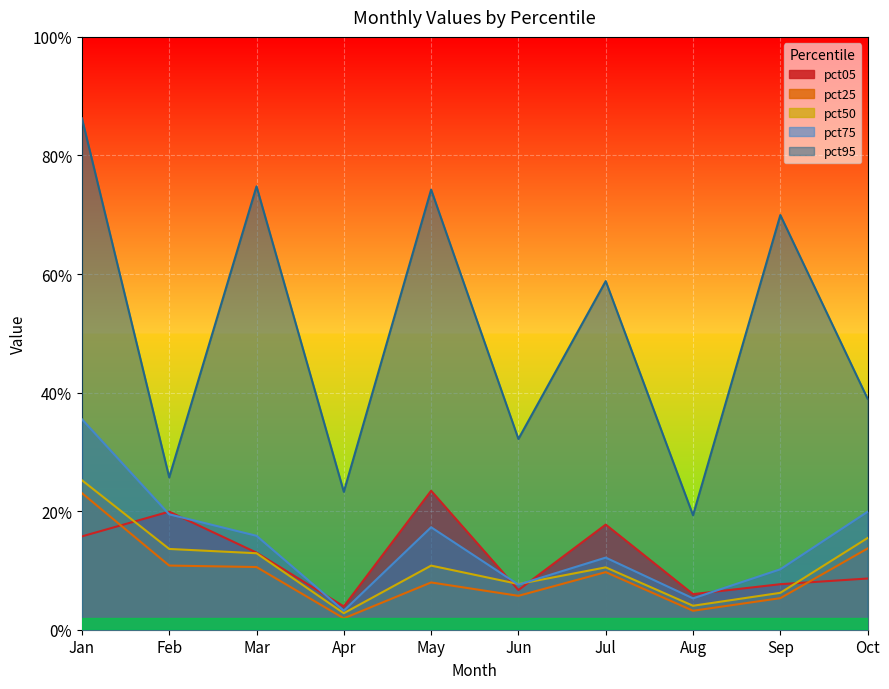

What is the maximum value for pct05?

0.2